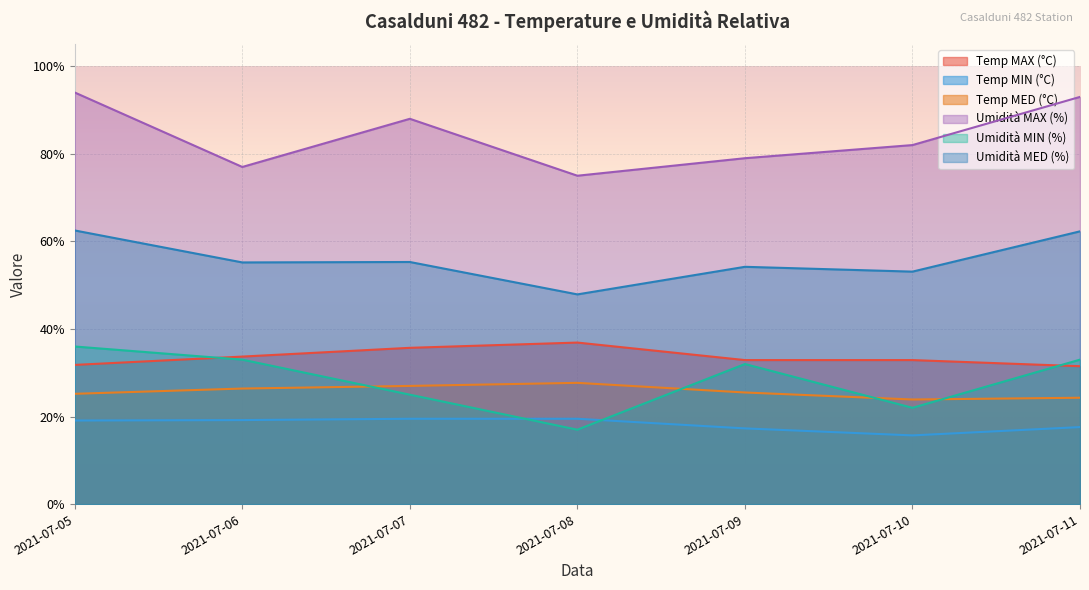

What is the sum of all Umidità MIN (%) values?

198.0